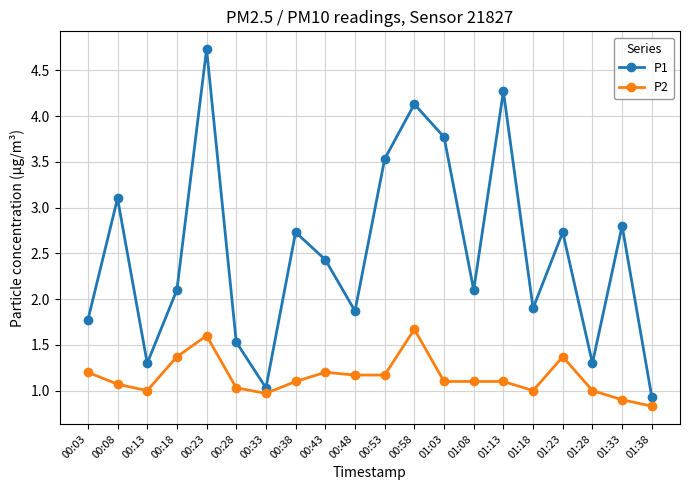

Which category has the highest value in the P1 series?

00:23